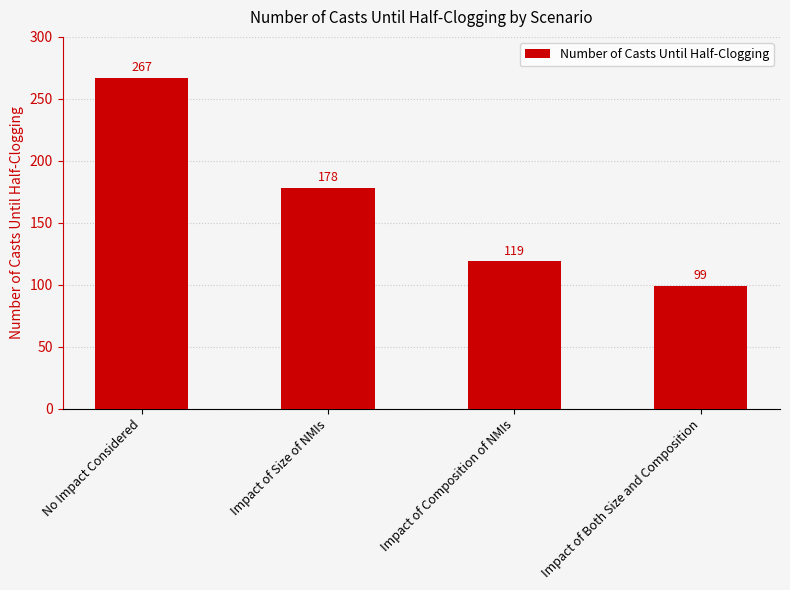

What is the smallest value displayed?

99